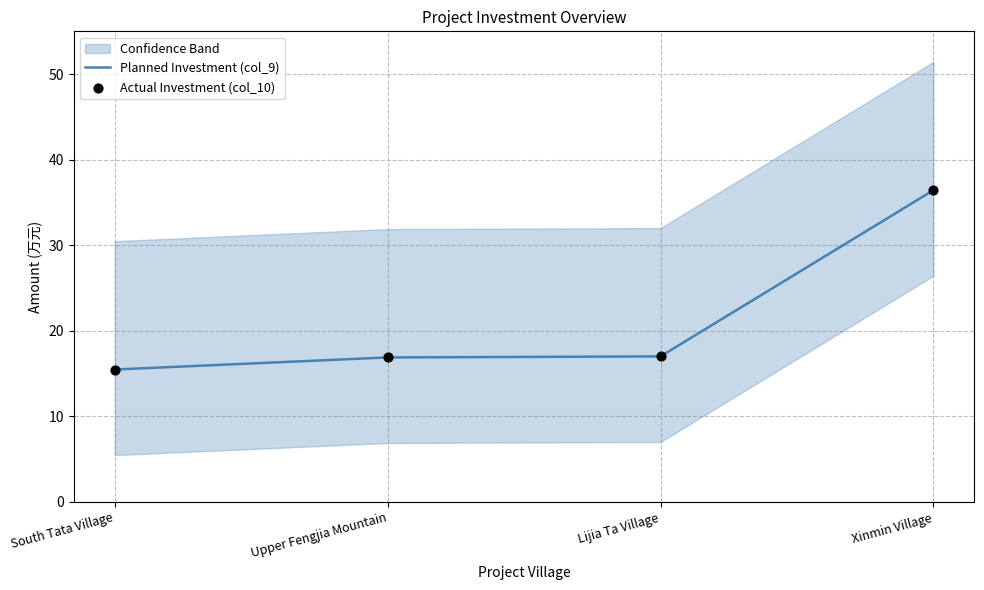

At which category is the sum across all series the highest?

Xinmin Village